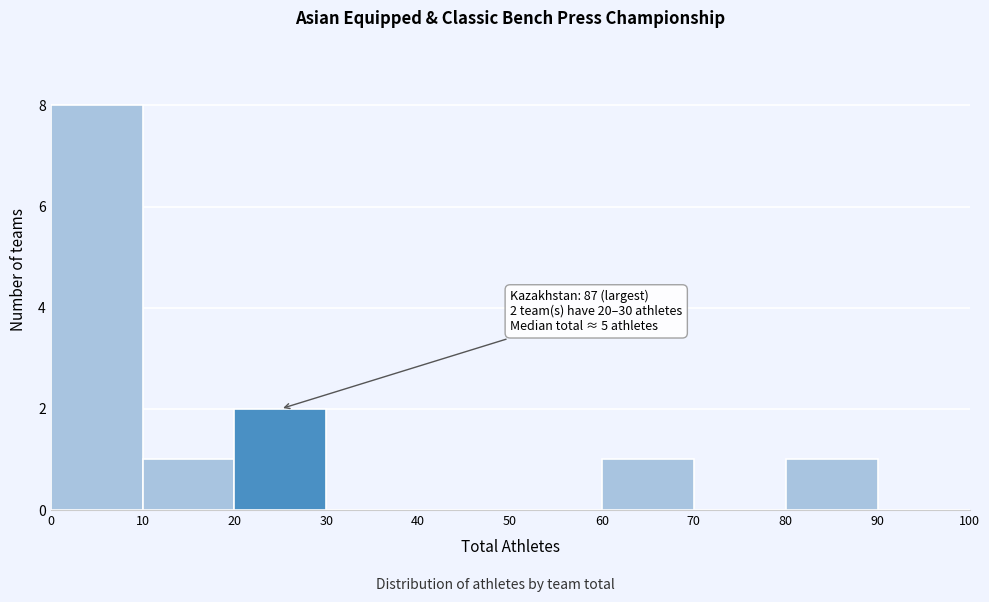

Which range on the x-axis has the tallest bar?

0 to 10